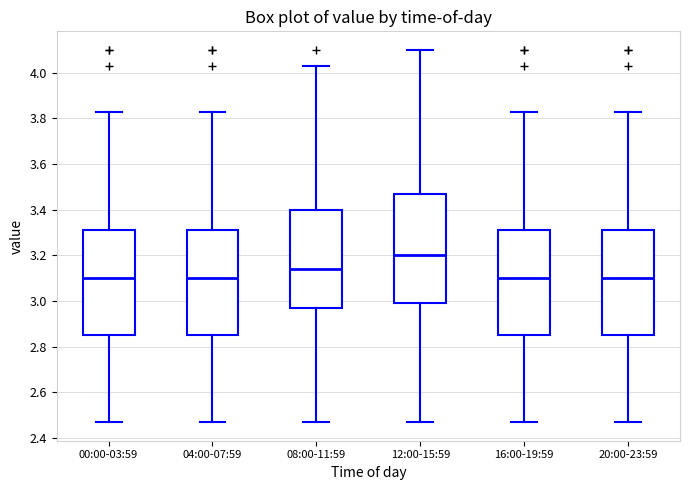

Reading left to right, read every box against the y-axis: the position of its median line, the range the box covers, and the ends of its whiskers. The values are not printed on the chart, so give them approximately, as read against the axis.

00:00-03:59: median 3.10, box 2.86 to 3.32, whiskers 2.48 to 3.84
04:00-07:59: median 3.10, box 2.86 to 3.32, whiskers 2.48 to 3.84
08:00-11:59: median 3.14, box 2.98 to 3.40, whiskers 2.48 to 4.04
12:00-15:59: median 3.20, box 3.00 to 3.48, whiskers 2.48 to 4.10
16:00-19:59: median 3.10, box 2.86 to 3.32, whiskers 2.48 to 3.84
20:00-23:59: median 3.10, box 2.86 to 3.32, whiskers 2.48 to 3.84